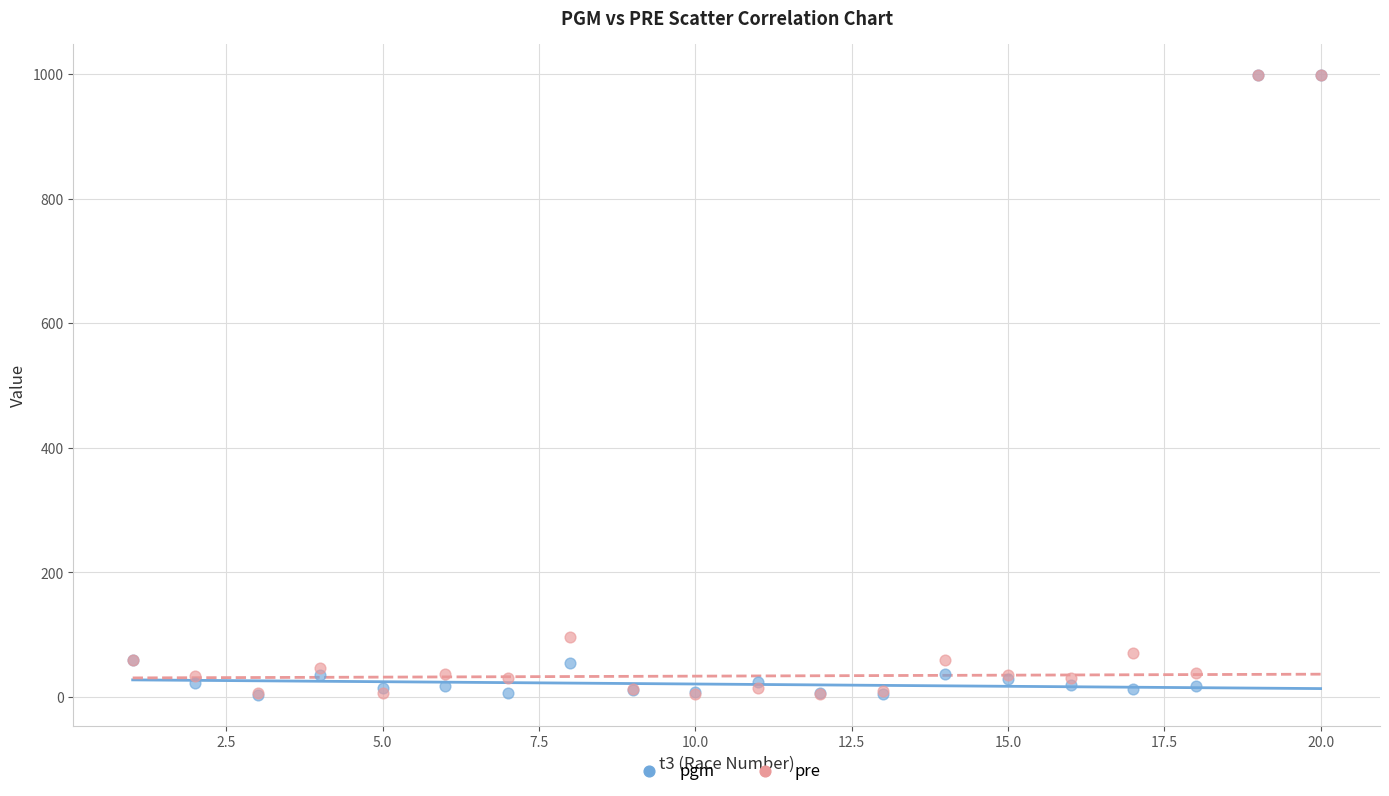

In the pre series, what Y value is closest to 501?

96.0